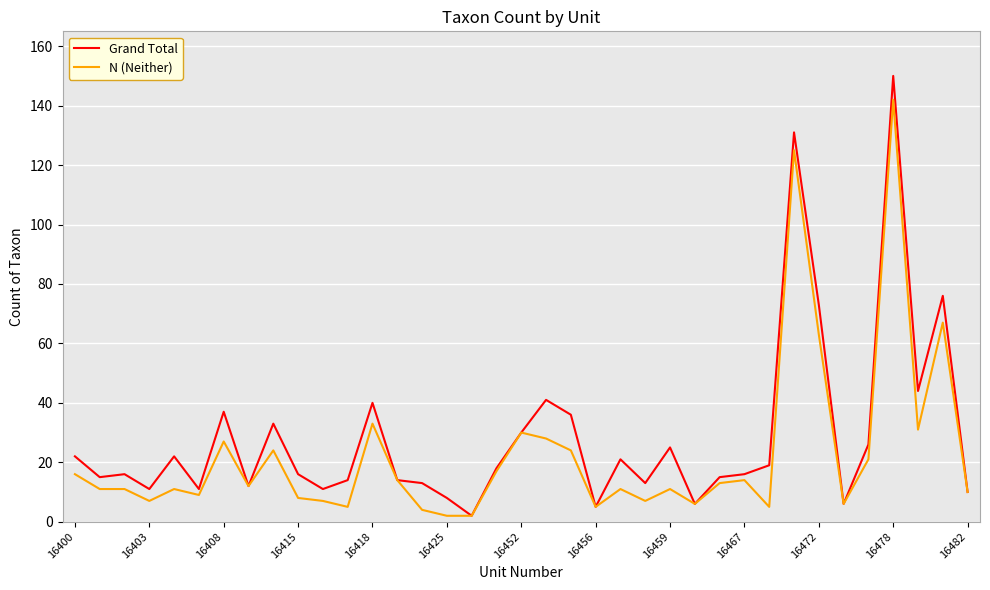

Reading right to left, list all the values displayed in this chart.

Grand Total: 10	76	44	150	26	6	73	131	19	16	15	6	25	13	21	5	36	41	30	18	2	8	13	14	40	14	11	16	33	12	37	11	22	11	16	15	22
N (Neither): 10	67	31	142	21	6	63	125	5	14	13	6	11	7	11	5	24	28	30	17	2	2	4	14	33	5	7	8	24	12	27	9	11	7	11	11	16